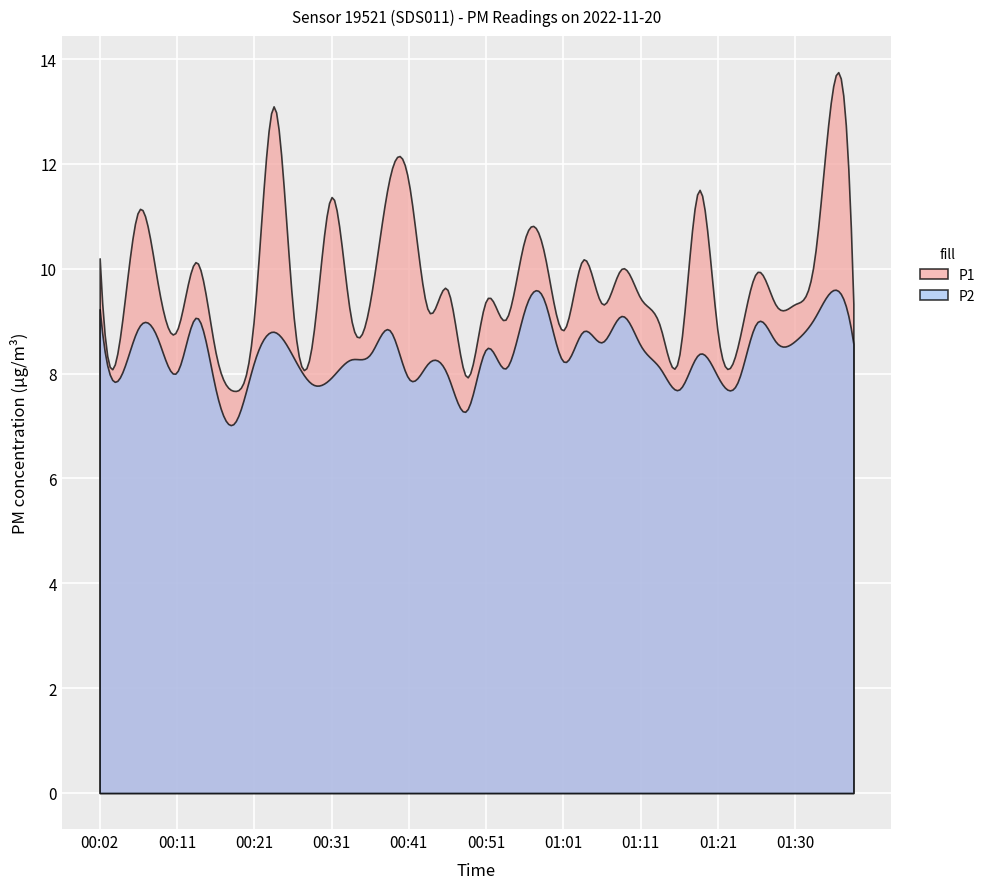

Reading left to right, extract all data points from this chart.

P1: 00:02=10.2	00:04=8.6	00:07=11.1	00:09=9.7	00:11=8.8	00:14=10.1	00:16=8.4	00:19=7.7	00:21=9.1	00:24=13.1	00:26=9.2	00:29=8.6	00:31=11.4	00:34=9.1	00:36=9.4	00:38=11.7	00:41=11.6	00:43=9.2	00:46=9.6	00:48=7.9	00:51=9.4	00:53=9.0	00:56=10.6	00:58=10.3	01:01=8.8	01:03=10.2	01:06=9.3	01:08=10.0	01:11=9.4	01:13=8.9	01:16=8.4	01:18=11.5	01:21=8.7	01:23=8.5	01:25=9.9	01:28=9.3	01:30=9.3	01:33=10.2	01:35=13.6	01:38=9.3
P2: 00:02=9.2	00:04=7.9	00:07=8.9	00:09=8.7	00:11=8.0	00:14=9.1	00:16=7.7	00:19=7.1	00:21=8.2	00:24=8.8	00:26=8.3	00:29=7.8	00:31=7.9	00:34=8.3	00:36=8.4	00:38=8.8	00:41=7.9	00:43=8.2	00:46=8.0	00:48=7.3	00:51=8.5	00:53=8.1	00:56=9.2	00:58=9.4	01:01=8.2	01:03=8.8	01:06=8.6	01:08=9.1	01:11=8.5	01:13=8.1	01:16=7.7	01:18=8.4	01:21=7.9	01:23=7.8	01:25=9.0	01:28=8.6	01:30=8.6	01:33=9.1	01:35=9.6	01:38=8.6